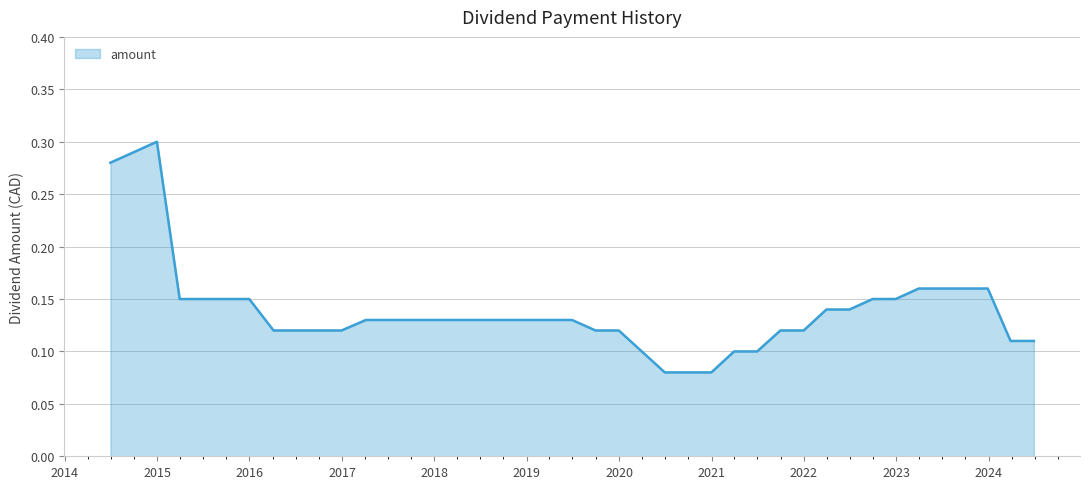

How many lines are shown in the chart?

1